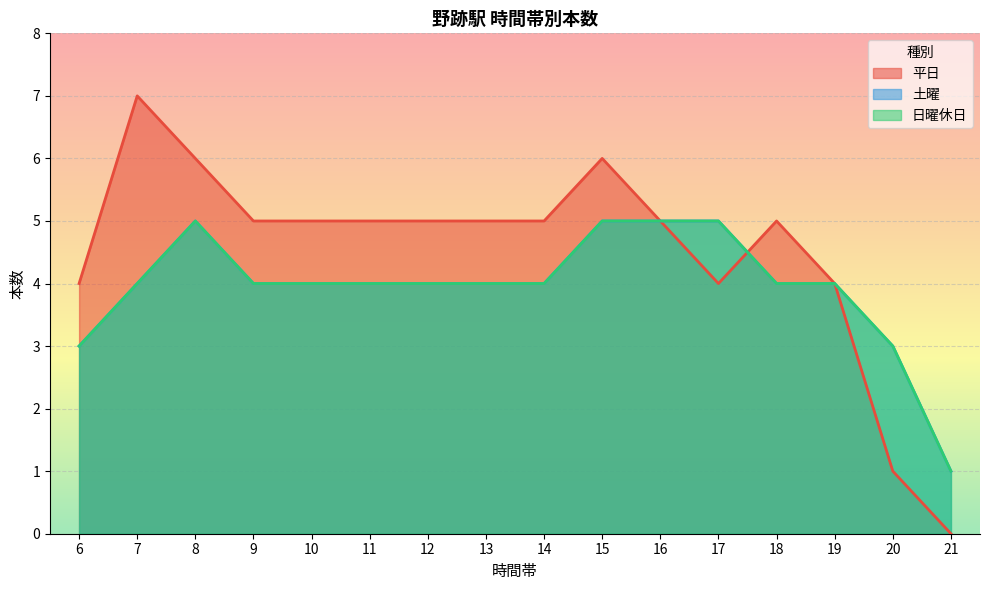

At which category does 平日 reach its first local peak?

7